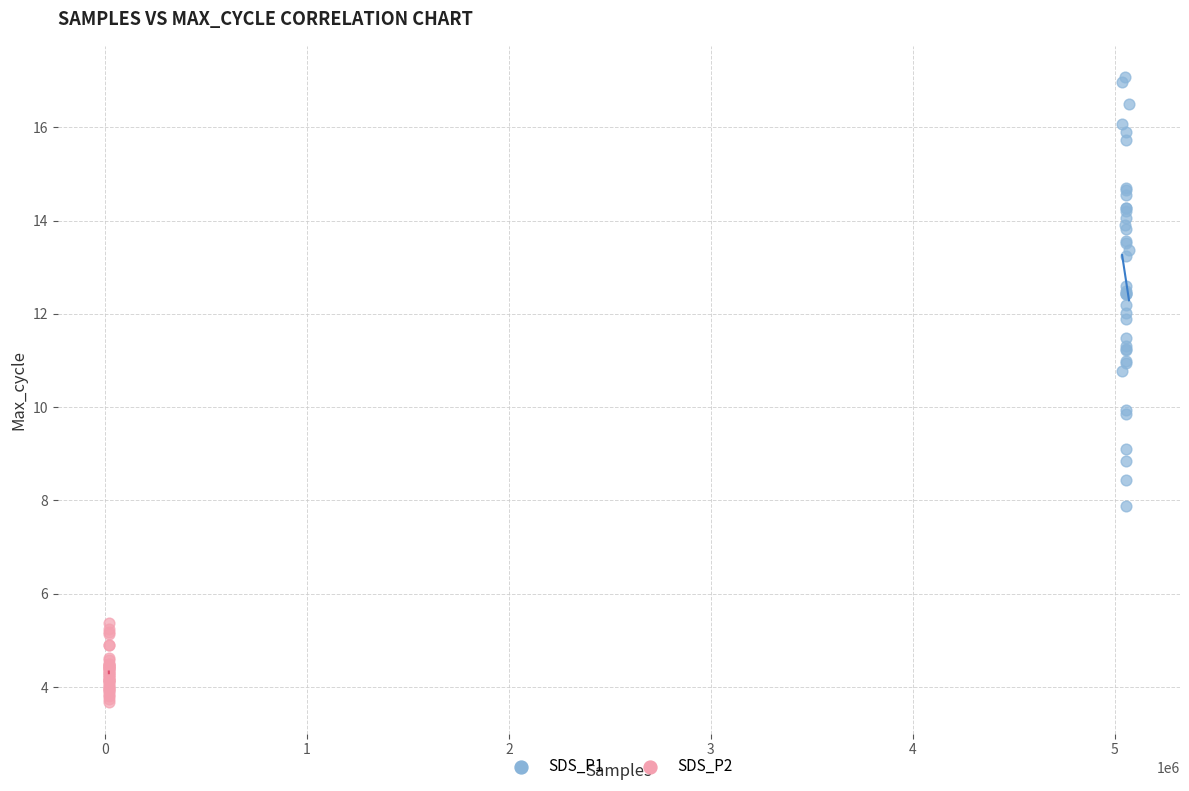

Which series contains the highest Y value?

SDS_P1